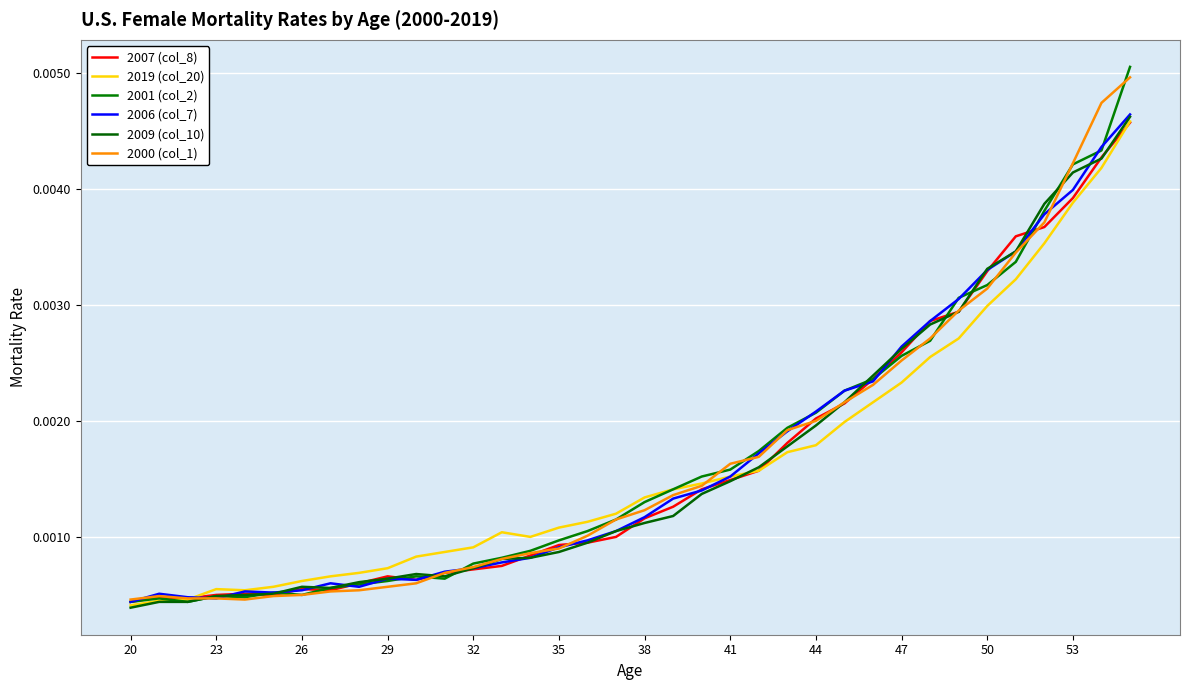

In 2006 (col_7), how many points are lower than both neighbors (excluding endpoints)?

4